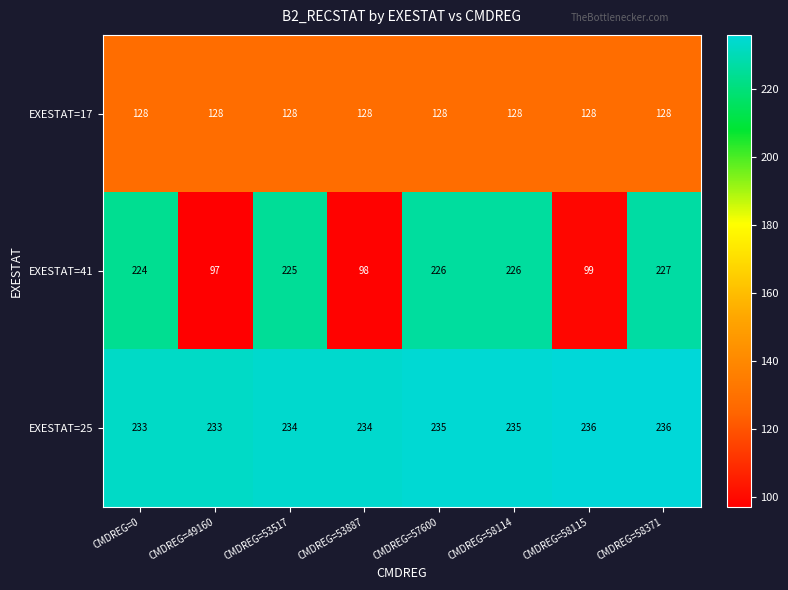

Reading right to left, extract all data points from this chart.

EXESTAT=17: CMDREG=58371=128	CMDREG=58115=128	CMDREG=58114=128	CMDREG=57600=128	CMDREG=53887=128	CMDREG=53517=128	CMDREG=49160=128	CMDREG=0=128
EXESTAT=41: CMDREG=58371=227	CMDREG=58115=99	CMDREG=58114=226	CMDREG=57600=226	CMDREG=53887=98	CMDREG=53517=225	CMDREG=49160=97	CMDREG=0=224
EXESTAT=25: CMDREG=58371=236	CMDREG=58115=236	CMDREG=58114=235	CMDREG=57600=235	CMDREG=53887=234	CMDREG=53517=234	CMDREG=49160=233	CMDREG=0=233